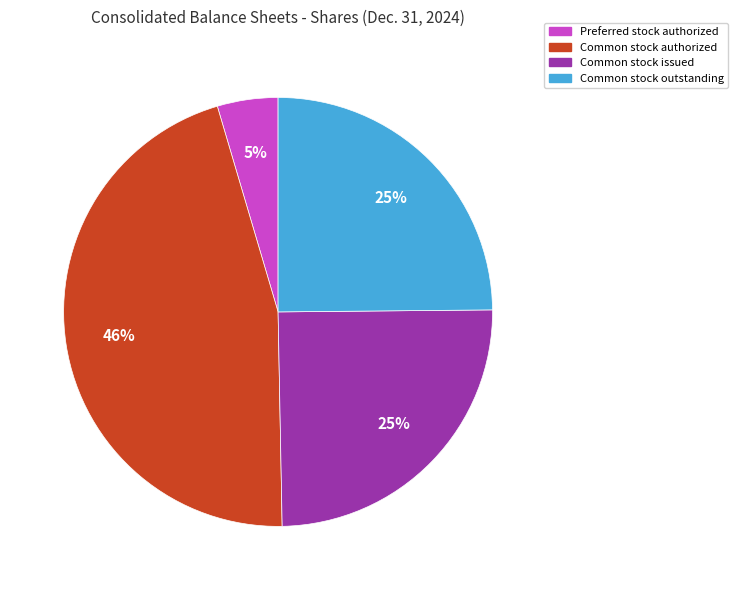

Is there any slice that represents more than half of the pie?

No